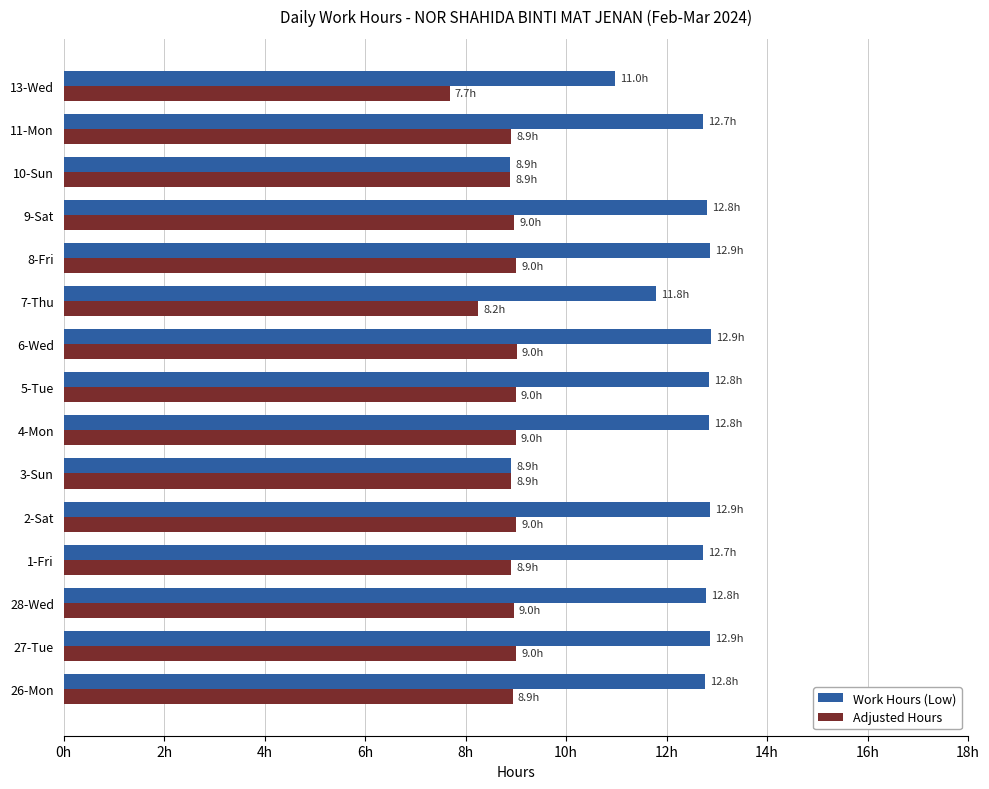

What is the lowest value of the Adjusted Hours series?

7.7